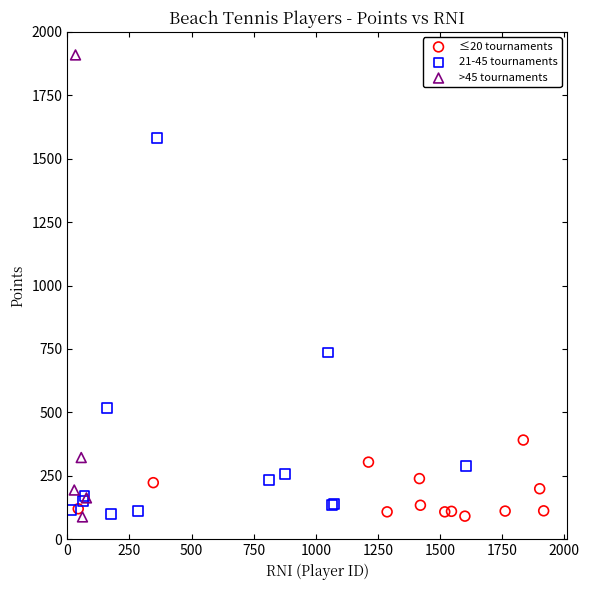

Which series has the widest spread of Y values?

>45 tournaments